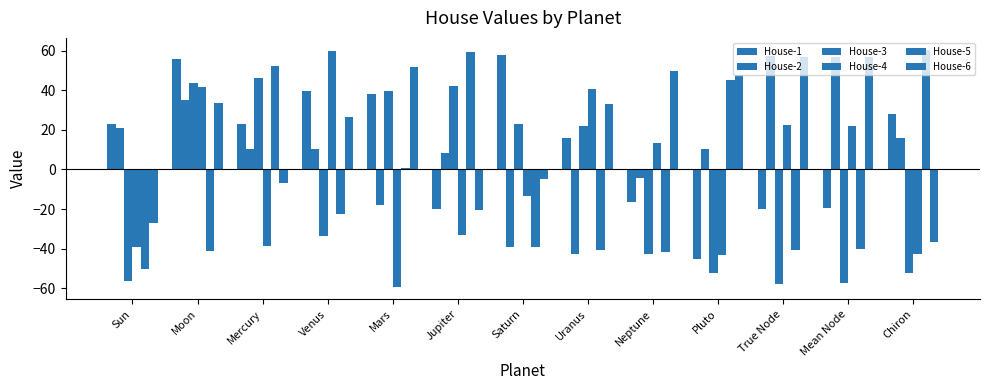

How many groups of bars are there?

13